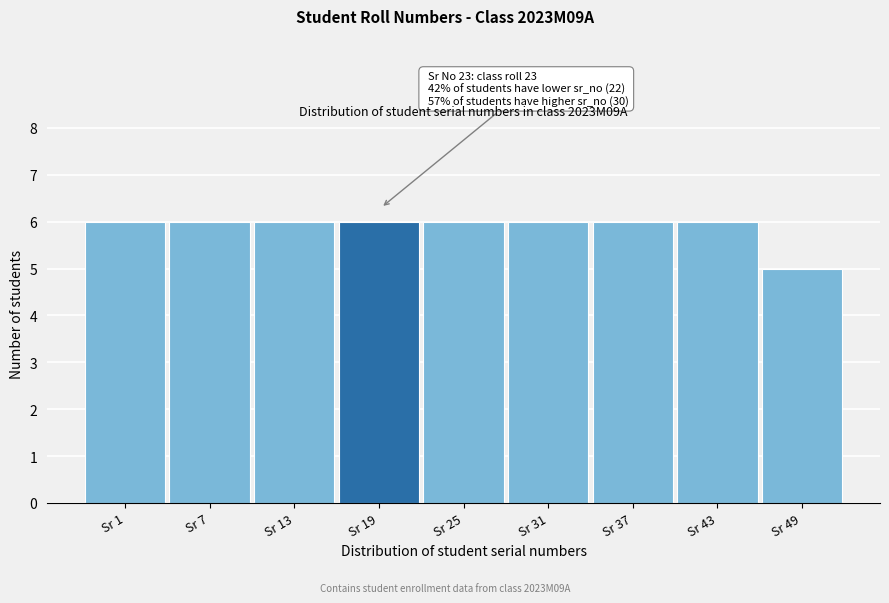

Reading right to left, transcribe all the data shown in this chart.

Sr 49=5	Sr 43=6	Sr 37=6	Sr 31=6	Sr 25=6	Sr 19=6	Sr 13=6	Sr 7=6	Sr 1=6